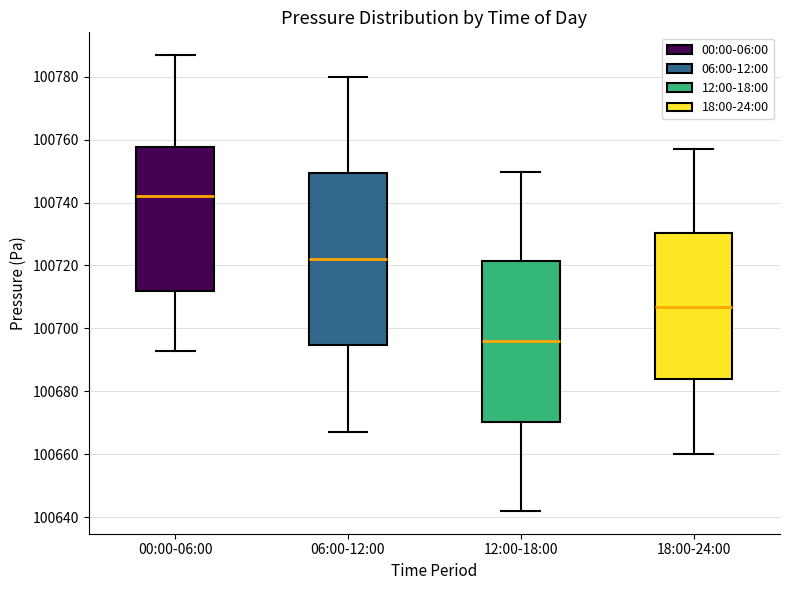

Comparing the boxes themselves (not the whiskers), which one is the tallest?

06:00-12:00